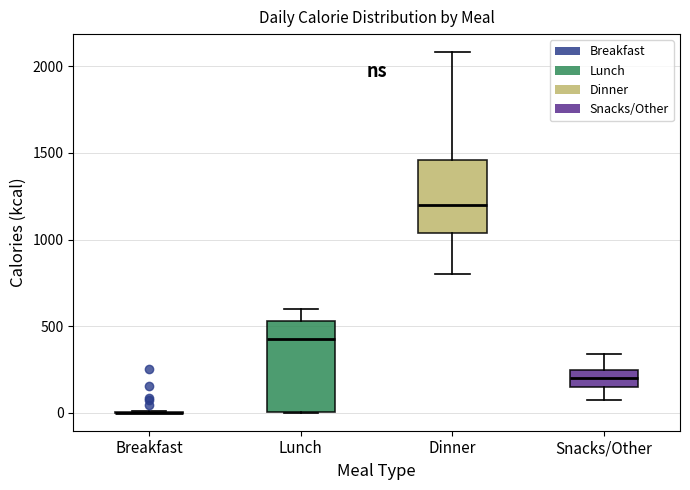

Comparing the boxes themselves (not the whiskers), which one is the tallest?

Lunch